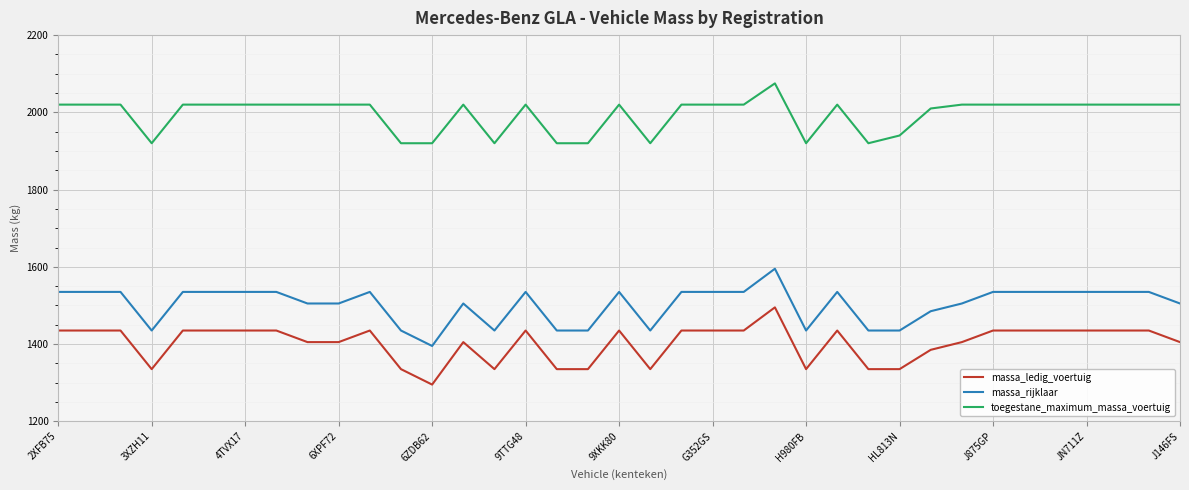

What is the greatest value displayed?

2075